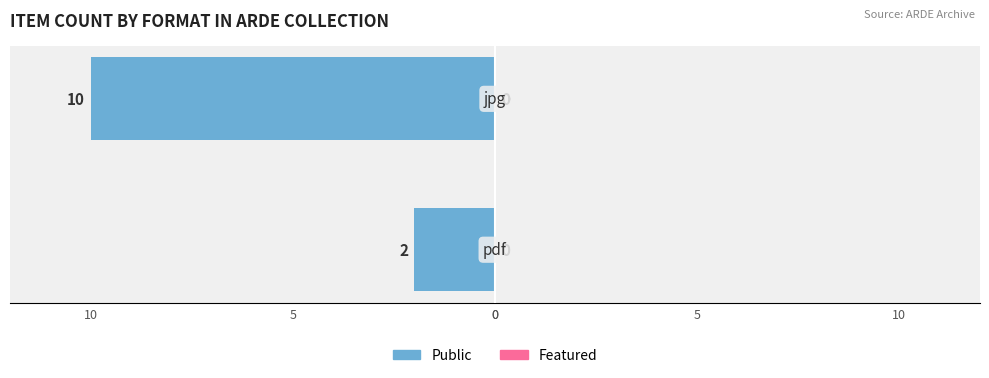

Are the bars horizontal?

Yes